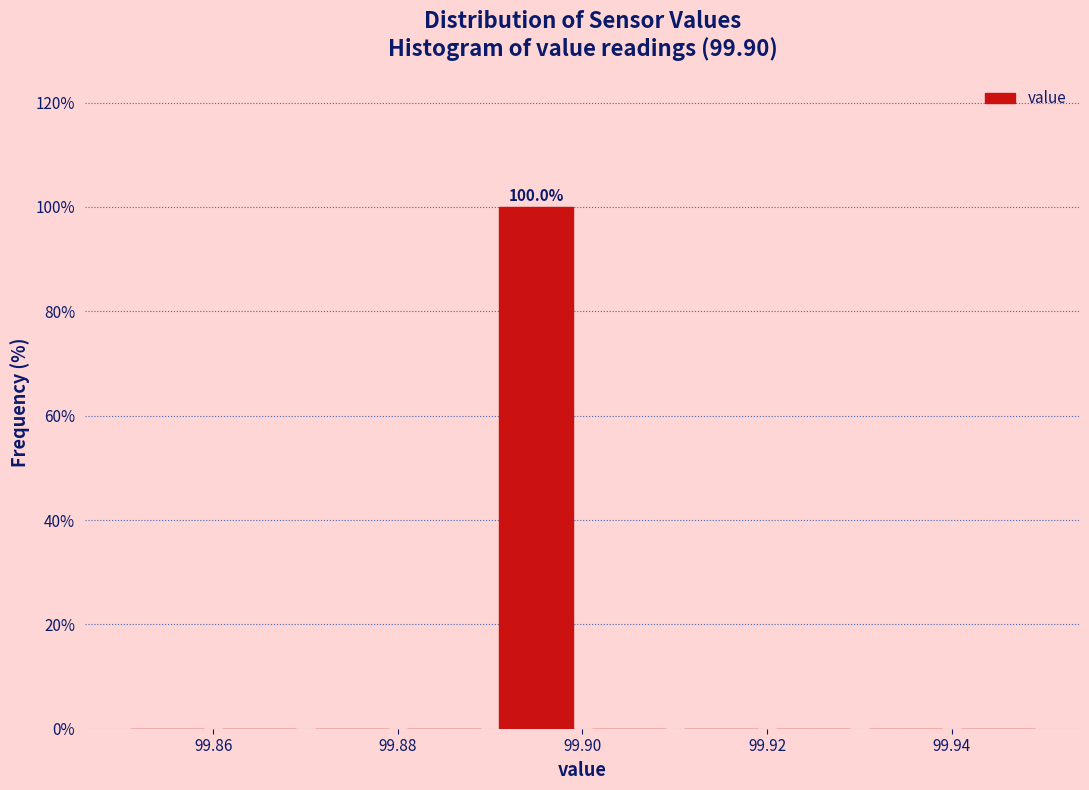

Which range on the x-axis has the tallest bar?

99.89 to 99.90